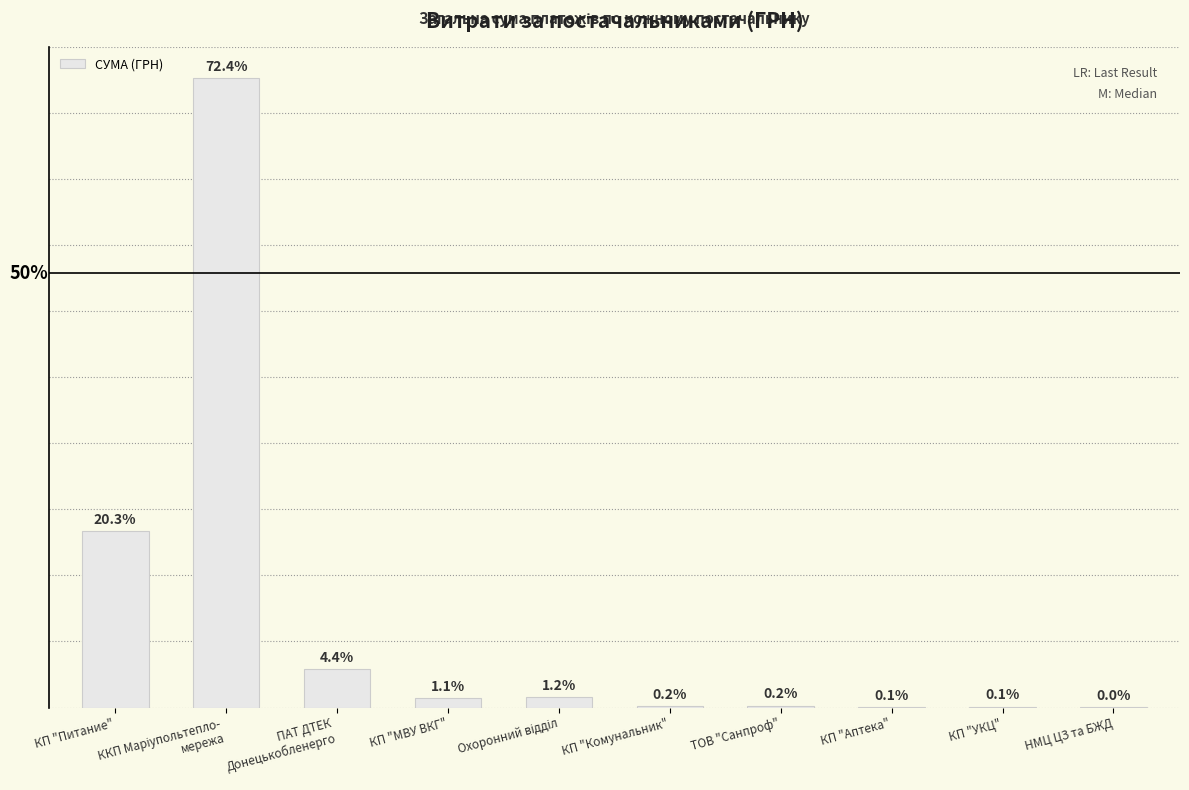

What is the value of the 10th bar from the left?

223.6